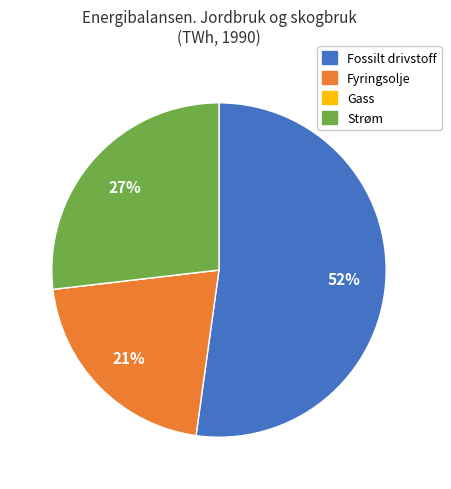

To the nearest percent, what is the difference between the Strøm and Fyringsolje slice percentages?

6%